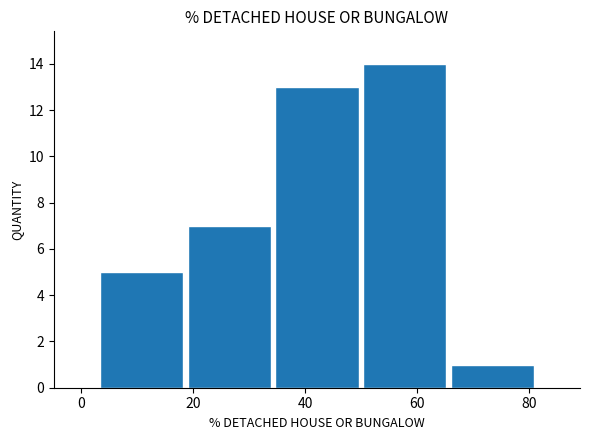

Reading left to right, transcribe this chart: for each bar, give the range it covers on the x-axis and its height. Neither the bar edges nor the heights are printed on the chart, so give them approximately, as read against the axes.

4 to 18: 5
18 to 34: 7
34 to 50: 13
50 to 66: 14
66 to 82: 1